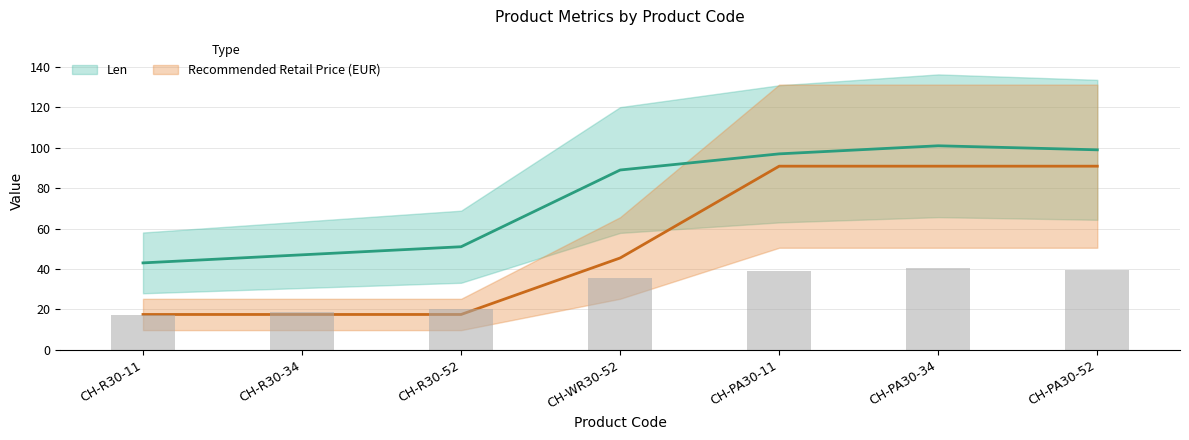

Rank the series by their maximum value, from highest to lowest.

Len, Recommended Retail Price (EUR)